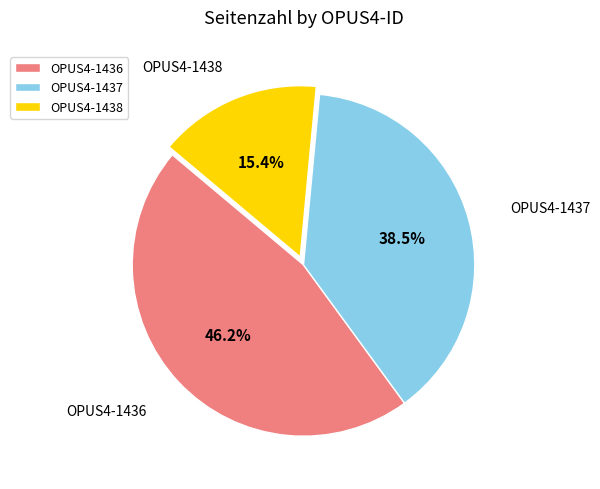

Is the sum of OPUS4-1438 and OPUS4-1436 greater than half?

Yes